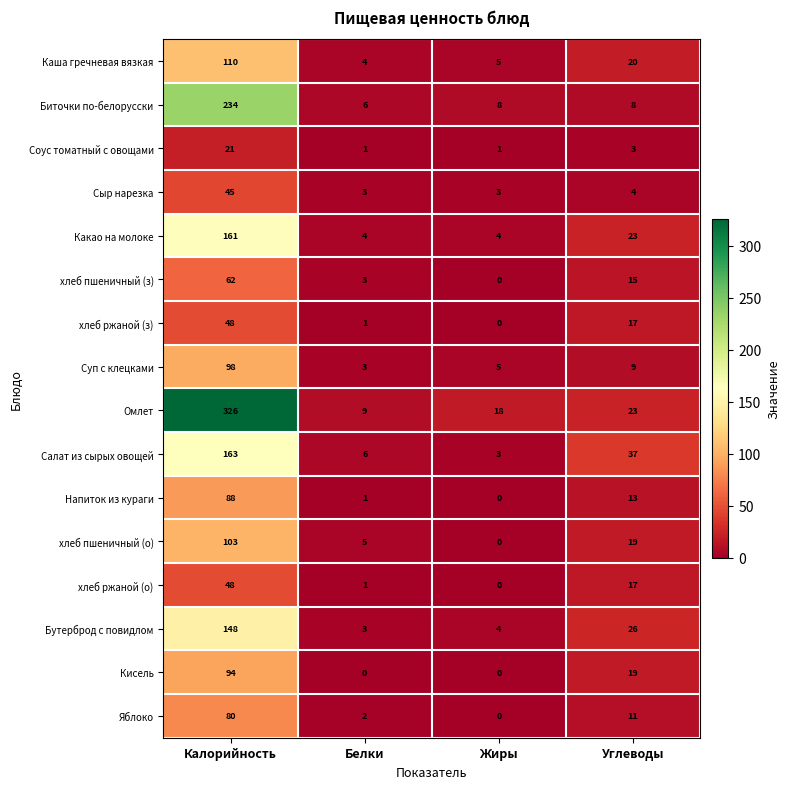

How many values in Кисель are above zero?

2